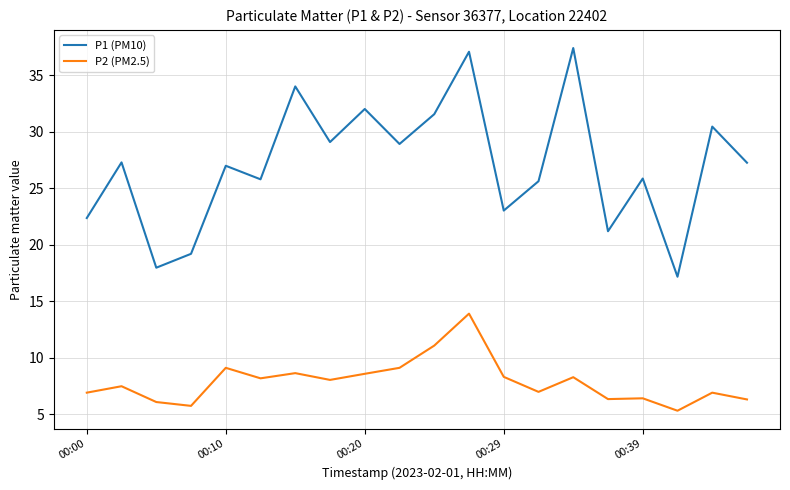

Does the chart have visible grid lines?

Yes